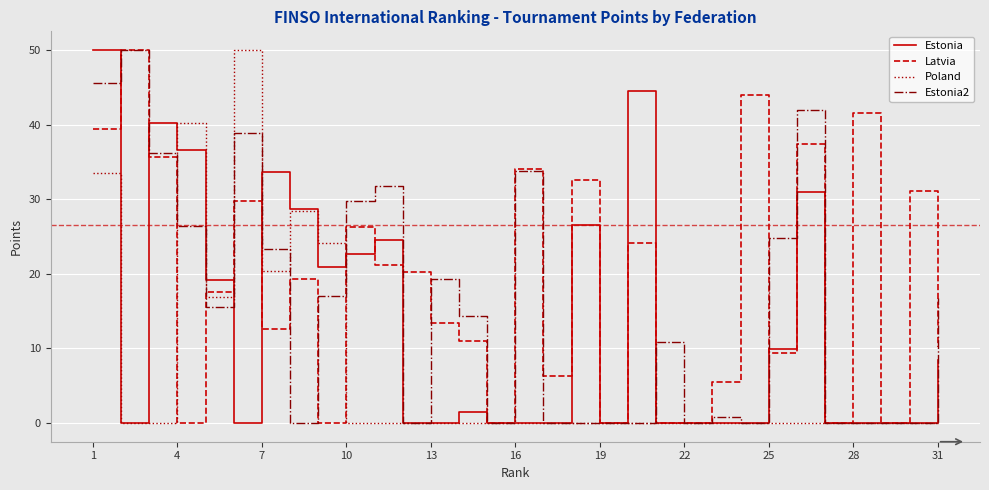

Does the chart have visible grid lines?

Yes